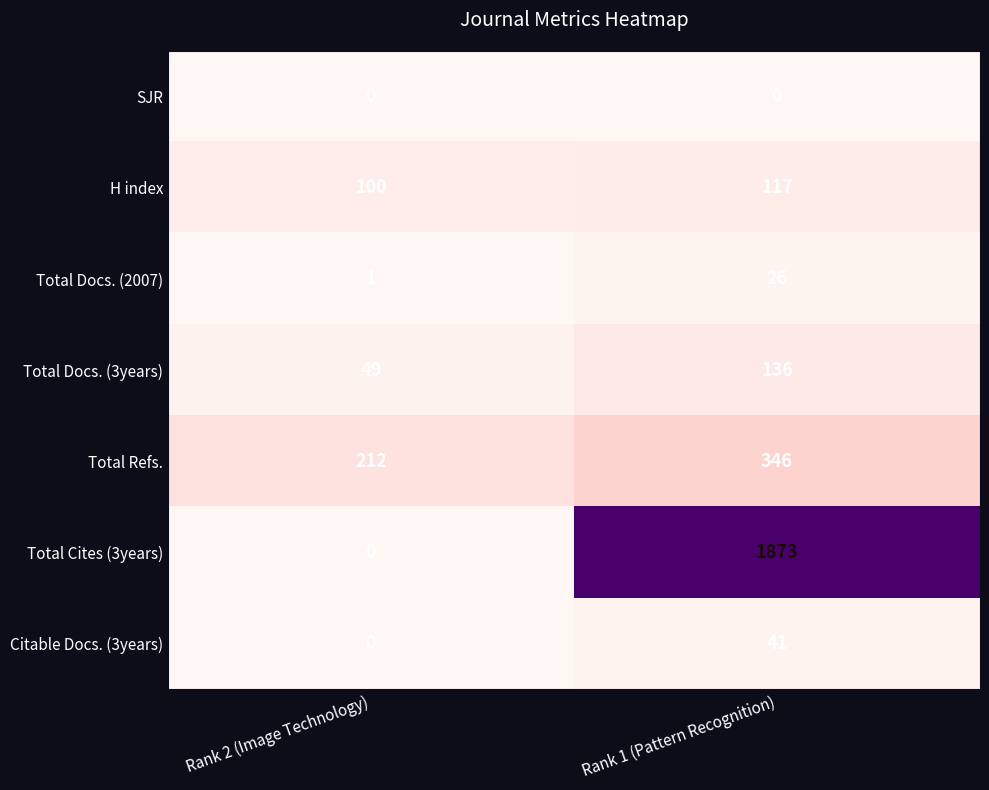

Reading right to left, what are all the values shown in this chart?

SJR: Rank 1 (Pattern Recognition)=0	Rank 2 (Image Technology)=0
H index: Rank 1 (Pattern Recognition)=117	Rank 2 (Image Technology)=100
Total Docs. (2007): Rank 1 (Pattern Recognition)=26	Rank 2 (Image Technology)=1
Total Docs. (3years): Rank 1 (Pattern Recognition)=136	Rank 2 (Image Technology)=49
Total Refs.: Rank 1 (Pattern Recognition)=346	Rank 2 (Image Technology)=212
Total Cites (3years): Rank 1 (Pattern Recognition)=1873	Rank 2 (Image Technology)=0
Citable Docs. (3years): Rank 1 (Pattern Recognition)=41	Rank 2 (Image Technology)=0